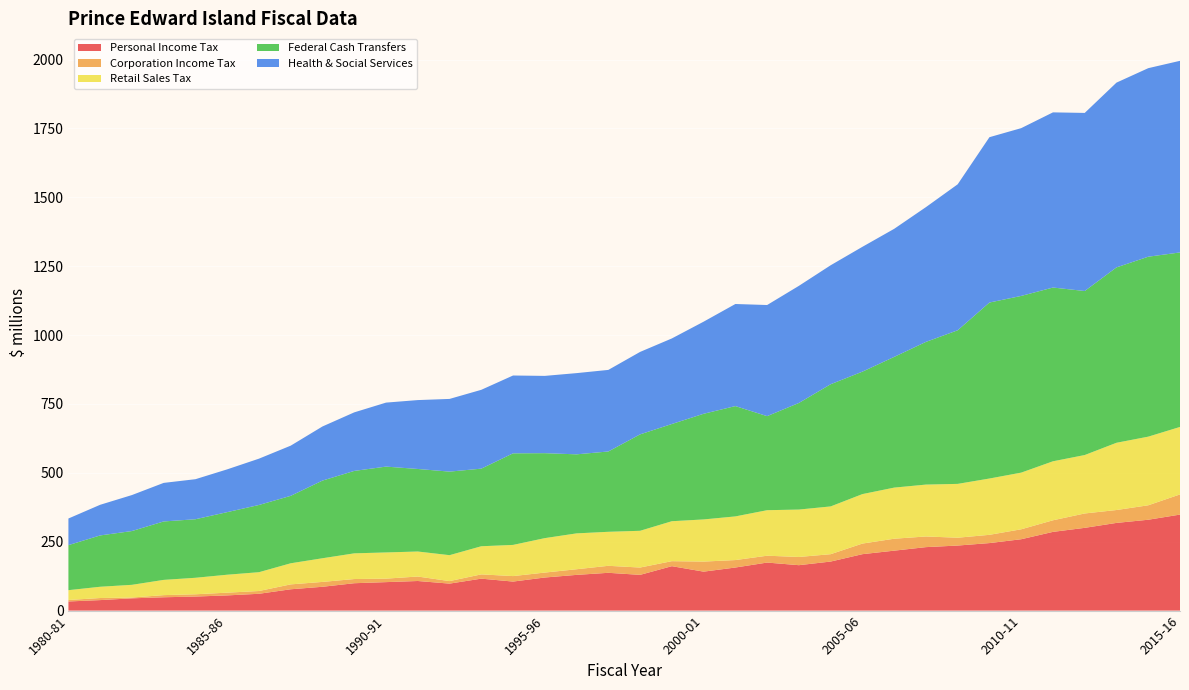

Reading left to right, extract all data points from this chart.

Personal Income Tax: 33.2	38.1	44.6	48.4	51.0	55.2	61.1	77.4	86.5	99.4	103.4	107.4	97.9	116.0	105.4	120.1	129.7	137.2	129.7	161.3	141.4	156.4	174.4	164.9	178.0	204.8	217.6	230.4	236.1	245.1	259.1	285.8	300.4	318.3	329.8	348.5
Corporation Income Tax: 5.4	7.5	2.9	7.8	8.2	9.9	10.1	17.7	17.6	15.2	12.7	16.2	9.2	15.5	19.9	17.9	20.4	25.4	26.6	18.2	36.5	27.0	24.9	29.8	26.7	38.5	43.3	38.7	28.4	30.0	36.1	42.1	52.2	46.8	52.5	73.2
Retail Sales Tax: 35.6	40.9	46.1	55.3	59.9	65.2	68.3	76.6	85.9	93.3	95.1	90.8	94.1	102.1	113.2	125.0	130.2	123.5	133.4	145.0	153.0	158.5	165.2	172.1	173.4	179.6	185.6	188.4	195.4	204.4	205.7	214.1	212.1	244.1	249.1	244.9
Federal Cash Transfers: 163.5	186.3	195.2	212.1	212.5	227.1	244.0	244.8	281.9	299.2	311.6	299.6	303.3	281.7	332.4	308.4	286.9	291.5	350.0	352.9	383.5	400.5	341.4	387.0	443.5	444.4	474.4	517.9	557.6	638.8	641.4	630.7	595.4	636.6	653.2	633.4
Health & Social Services: 96.6	111.2	130.6	140.0	145.3	155.3	168.1	182.1	196.4	212.5	232.3	250.0	263.9	286.1	282.5	280.5	294.8	296.1	299.3	310.6	334.3	370.5	403.3	425.1	431.8	453.1	464.8	489.1	529.9	600.1	609.0	635.8	646.4	670.7	684.3	695.5